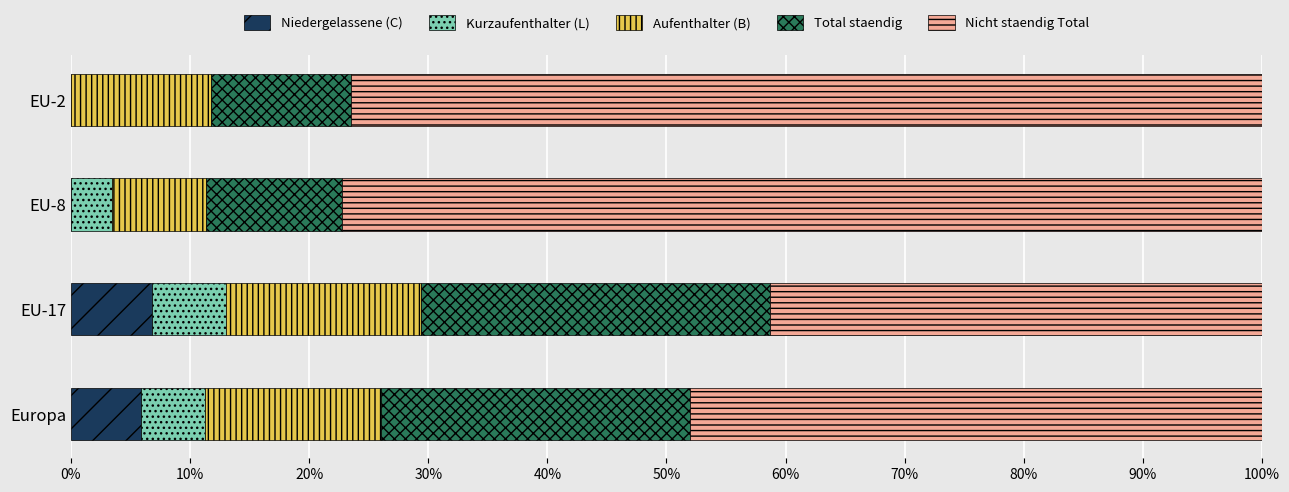

What is the highest value of the Niedergelassene (C) series?

6.8